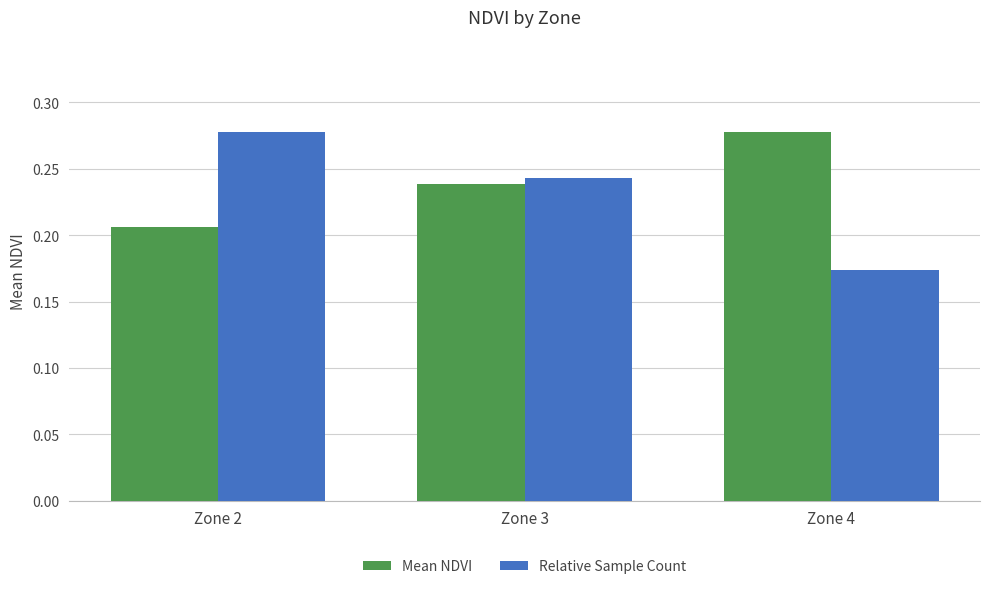

At which label does Mean NDVI reach its minimum?

Zone 2